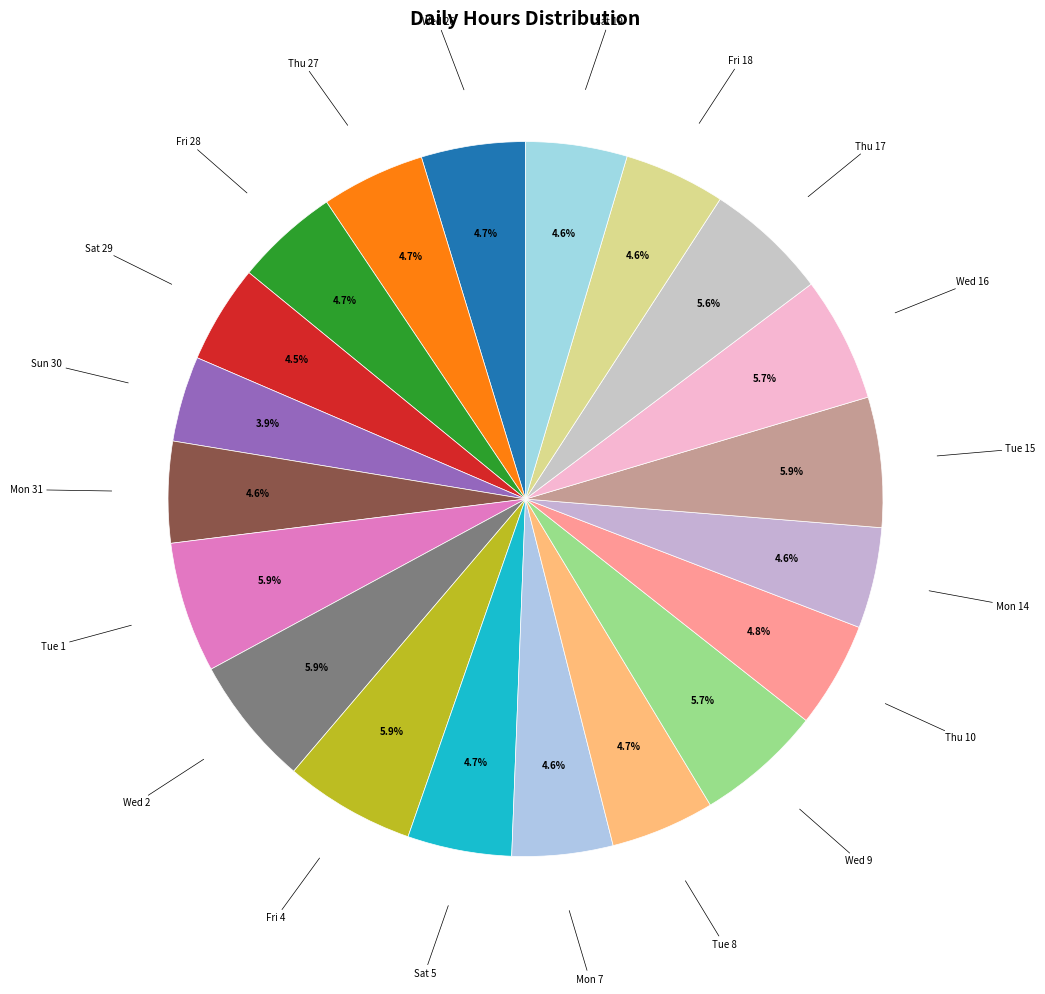

How many segments does this pie chart have?

20